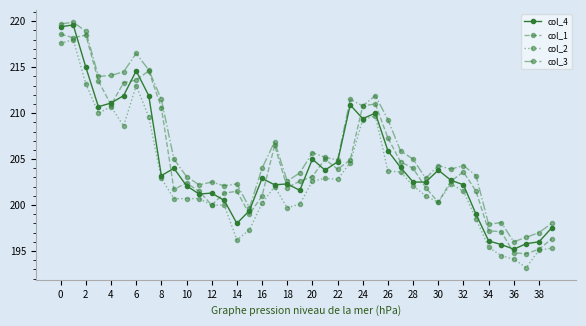

What is the value of the col_2 point at the 19th from the left?

199.7